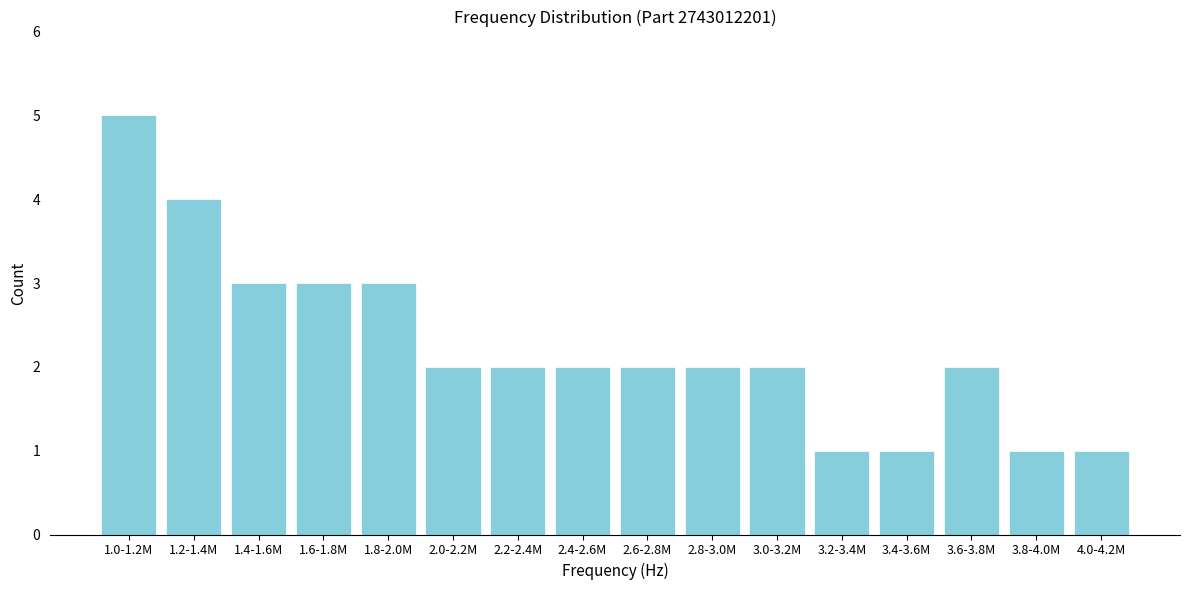

Reading left to right, transcribe all the data shown in this chart.

1.0-1.2M=5	1.2-1.4M=4	1.4-1.6M=3	1.6-1.8M=3	1.8-2.0M=3	2.0-2.2M=2	2.2-2.4M=2	2.4-2.6M=2	2.6-2.8M=2	2.8-3.0M=2	3.0-3.2M=2	3.2-3.4M=1	3.4-3.6M=1	3.6-3.8M=2	3.8-4.0M=1	4.0-4.2M=1